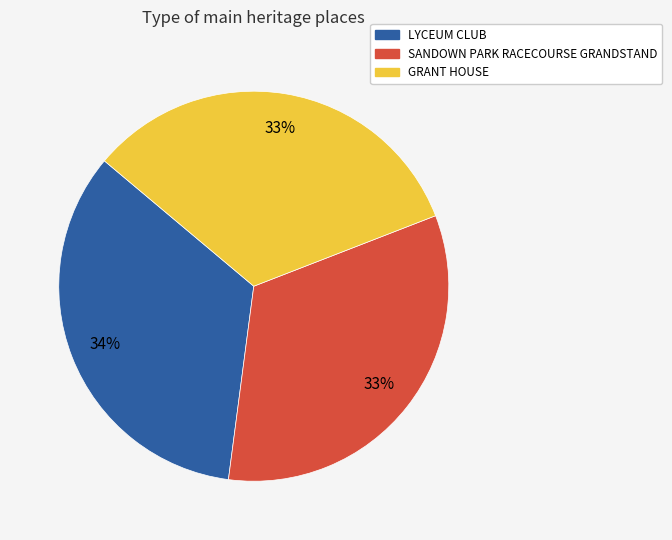

How many segments does this pie chart have?

3